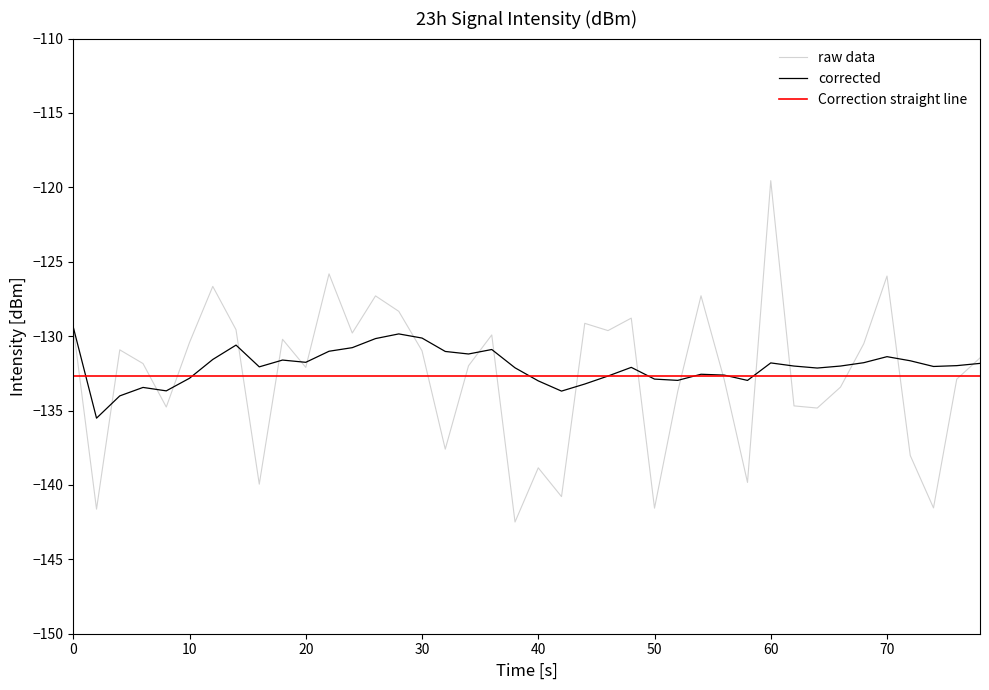

How many values in the rolling_mean series exceed -132?

19